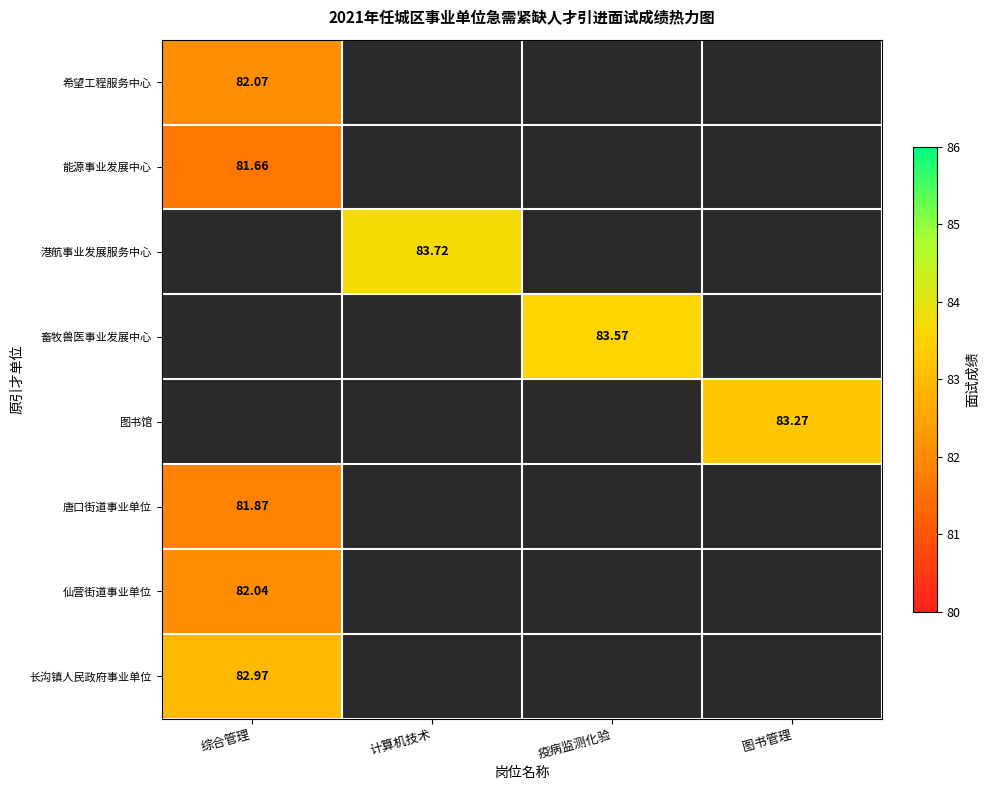

Is it true that 仙营街道事业单位 equals 111.1 at 综合管理?

False